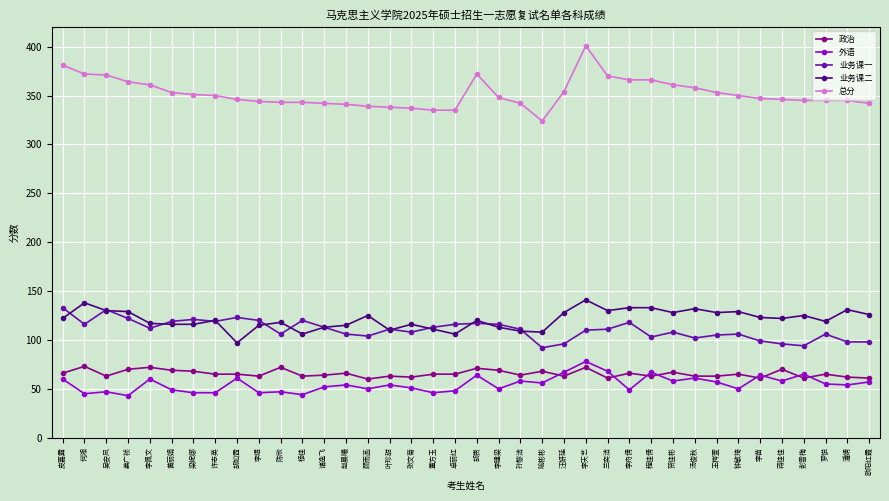

True or false: 政治 has a value of 37 at 吴安凤.

False